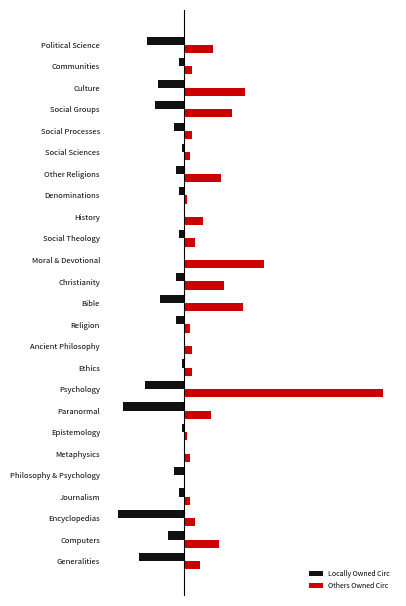

Reading left to right, list all the values displayed in this chart.

Locally Owned Circ: -17	-6	-25	-2	-4	0	-1	-23	-15	-1	0	-3	-9	-3	0	-2	0	-2	-3	-1	-4	-11	-10	-2	-14
Others Owned Circ: 6	13	4	2	0	2	1	10	75	3	3	2	22	15	30	4	7	1	14	2	3	18	23	3	11